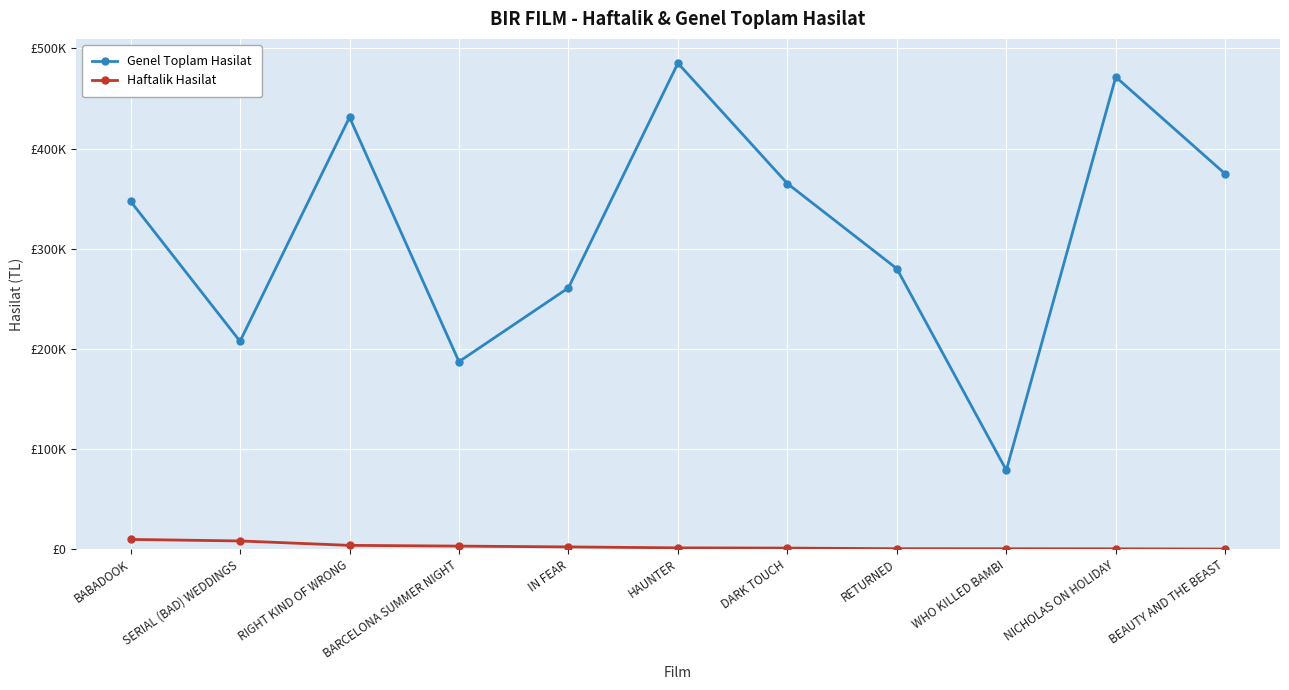

Is the value of Haftalik Hasilat at WHO KILLED BAMBI greater than the value of Genel Toplam Hasilat at NICHOLAS ON HOLIDAY?

No